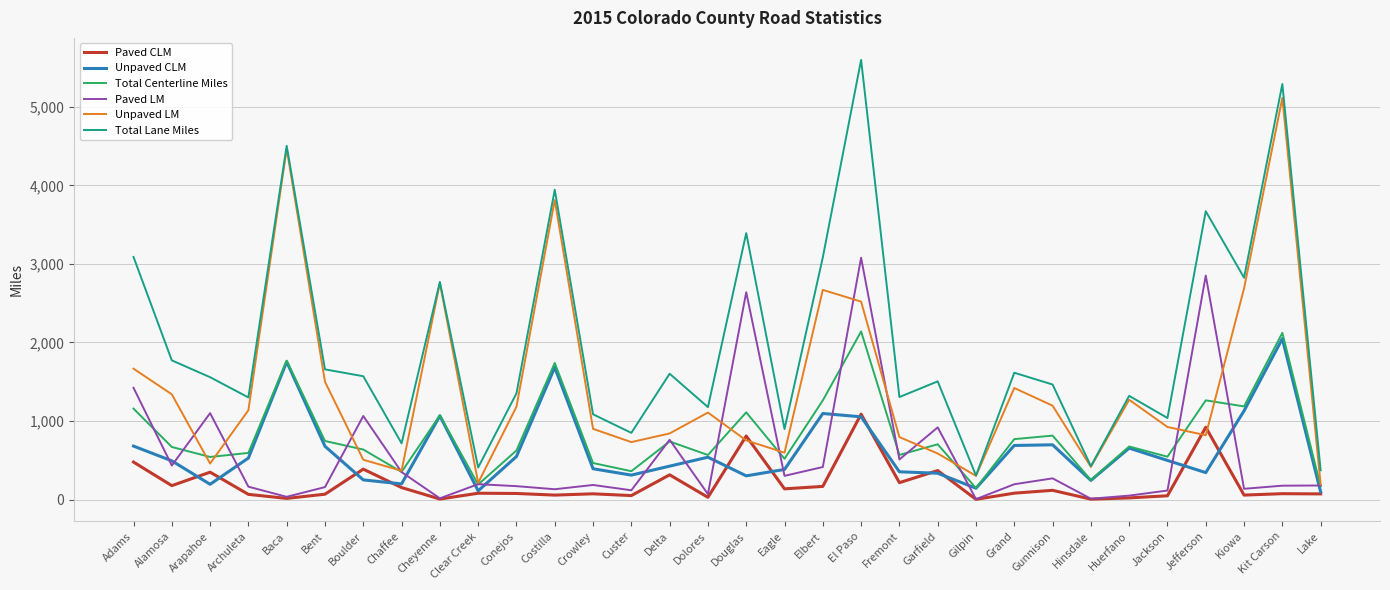

In Total Lane Miles, how many points are lower than both neighbors (excluding endpoints)?

11